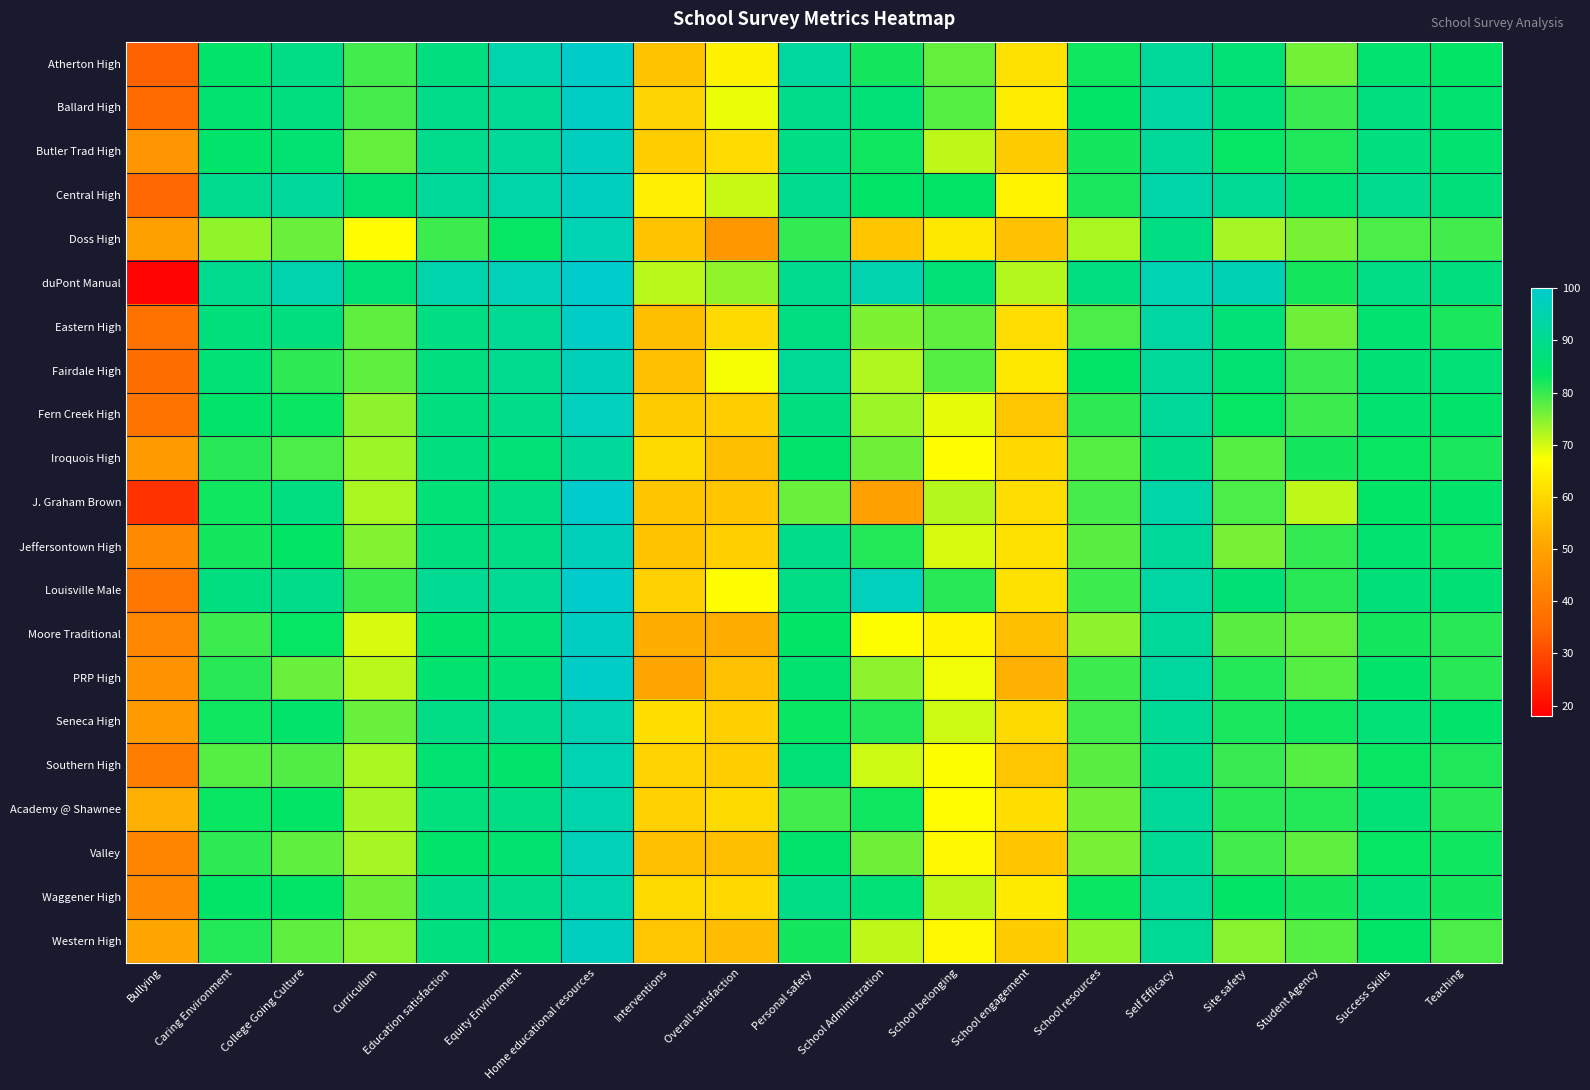

Reading right to left, list all the values displayed in this chart.

Atherton High: Teaching=83.6	Success Skills=84.8	Student Agency=76.0	Site safety=85.9	Self Efficacy=91.9	School resources=82.6	School engagement=61.8	School belonging=77.1	School Administration=82.2	Personal safety=92.4	Overall satisfaction=64.9	Interventions=56.4	Home educational resources=99.5	Equity Environment=94.6	Education satisfaction=87.8	Curriculum=79.3	College Going Culture=88.5	Caring Environment=84.2	Bullying=33.4
Ballard High: Teaching=84.7	Success Skills=87.5	Student Agency=80.1	Site safety=86.8	Self Efficacy=93.2	School resources=83.7	School engagement=64.0	School belonging=78.2	School Administration=86.4	Personal safety=89.3	Overall satisfaction=68.3	Interventions=59.6	Home educational resources=98.6	Equity Environment=90.6	Education satisfaction=89.3	Curriculum=79.0	College Going Culture=87.5	Caring Environment=84.8	Bullying=35.9
Butler Trad High: Teaching=85.1	Success Skills=87.2	Student Agency=81.6	Site safety=83.2	Self Efficacy=91.4	School resources=82.3	School engagement=57.9	School belonging=71.4	School Administration=82.5	Personal safety=88.3	Overall satisfaction=60.8	Interventions=58.1	Home educational resources=98.0	Equity Environment=91.6	Education satisfaction=89.5	Curriculum=77.0	College Going Culture=85.3	Caring Environment=84.3	Bullying=46.8
Central High: Teaching=86.8	Success Skills=89.8	Student Agency=86.4	Site safety=90.9	Self Efficacy=94.2	School resources=81.8	School engagement=65.1	School belonging=83.6	School Administration=83.8	Personal safety=90.2	Overall satisfaction=70.7	Interventions=64.2	Home educational resources=98.0	Equity Environment=94.0	Education satisfaction=91.9	Curriculum=85.4	College Going Culture=92.1	Caring Environment=90.1	Bullying=35.1
Doss High: Teaching=79.3	Success Skills=78.7	Student Agency=75.7	Site safety=73.0	Self Efficacy=88.3	School resources=72.6	School engagement=55.9	School belonging=62.9	School Administration=57.0	Personal safety=80.3	Overall satisfaction=47.2	Interventions=56.4	Home educational resources=95.9	Equity Environment=83.3	Education satisfaction=79.7	Curriculum=66.9	College Going Culture=76.8	Caring Environment=74.3	Bullying=49.6
duPont Manual: Teaching=87.4	Success Skills=88.7	Student Agency=82.3	Site safety=96.4	Self Efficacy=95.9	School resources=87.9	School engagement=72.1	School belonging=86.5	School Administration=95.0	Personal safety=89.9	Overall satisfaction=74.3	Interventions=71.8	Home educational resources=99.9	Equity Environment=96.7	Education satisfaction=94.8	Curriculum=86.3	College Going Culture=95.1	Caring Environment=90.1	Bullying=18.7
Eastern High: Teaching=81.8	Success Skills=85.1	Student Agency=76.4	Site safety=86.5	Self Efficacy=93.0	School resources=78.6	School engagement=61.2	School belonging=77.4	School Administration=75.5	Personal safety=87.9	Overall satisfaction=60.6	Interventions=55.3	Home educational resources=99.0	Equity Environment=90.6	Education satisfaction=88.3	Curriculum=77.3	College Going Culture=87.2	Caring Environment=86.7	Bullying=37.6
Fairdale High: Teaching=86.4	Success Skills=86.0	Student Agency=79.9	Site safety=85.4	Self Efficacy=91.7	School resources=83.7	School engagement=63.1	School belonging=78.0	School Administration=72.2	Personal safety=91.2	Overall satisfaction=67.8	Interventions=55.7	Home educational resources=97.1	Equity Environment=90.2	Education satisfaction=87.2	Curriculum=77.5	College Going Culture=80.5	Caring Environment=85.8	Bullying=36.6
Fern Creek High: Teaching=84.0	Success Skills=84.7	Student Agency=79.6	Site safety=83.1	Self Efficacy=91.9	School resources=80.7	School engagement=56.5	School belonging=68.8	School Administration=73.6	Personal safety=87.2	Overall satisfaction=58.1	Interventions=57.9	Home educational resources=97.3	Equity Environment=89.0	Education satisfaction=87.4	Curriculum=74.6	College Going Culture=82.9	Caring Environment=84.0	Bullying=37.9
Iroquois High: Teaching=82.0	Success Skills=82.8	Student Agency=82.3	Site safety=78.2	Self Efficacy=89.1	School resources=78.0	School engagement=60.1	School belonging=66.8	School Administration=76.3	Personal safety=84.3	Overall satisfaction=55.4	Interventions=60.3	Home educational resources=92.3	Equity Environment=86.4	Education satisfaction=87.5	Curriculum=73.6	College Going Culture=78.6	Caring Environment=81.1	Bullying=48.4
J. Graham Brown: Teaching=84.4	Success Skills=83.8	Student Agency=71.2	Site safety=78.6	Self Efficacy=94.2	School resources=79.1	School engagement=61.1	School belonging=71.9	School Administration=49.2	Personal safety=76.7	Overall satisfaction=57.0	Interventions=56.9	Home educational resources=100.0	Equity Environment=88.4	Education satisfaction=86.3	Curriculum=72.7	College Going Culture=88.1	Caring Environment=82.5	Bullying=26.3
Jeffersontown High: Teaching=82.7	Success Skills=84.9	Student Agency=80.4	Site safety=75.8	Self Efficacy=91.8	School resources=77.6	School engagement=61.7	School belonging=69.8	School Administration=81.4	Personal safety=89.2	Overall satisfaction=58.6	Interventions=56.3	Home educational resources=96.9	Equity Environment=88.5	Education satisfaction=87.4	Curriculum=75.1	College Going Culture=83.6	Caring Environment=82.1	Bullying=43.7
Louisville Male: Teaching=86.0	Success Skills=86.8	Student Agency=80.9	Site safety=86.1	Self Efficacy=93.5	School resources=79.8	School engagement=61.7	School belonging=80.8	School Administration=97.2	Personal safety=88.5	Overall satisfaction=67.0	Interventions=58.8	Home educational resources=99.9	Equity Environment=90.8	Education satisfaction=90.5	Curriculum=79.6	College Going Culture=89.0	Caring Environment=87.6	Bullying=38.5
Moore Traditional: Teaching=81.1	Success Skills=82.2	Student Agency=77.0	Site safety=77.7	Self Efficacy=91.8	School resources=74.6	School engagement=55.4	School belonging=65.1	School Administration=67.1	Personal safety=83.5	Overall satisfaction=52.1	Interventions=52.3	Home educational resources=98.2	Equity Environment=86.4	Education satisfaction=84.5	Curriculum=69.6	College Going Culture=83.3	Caring Environment=79.7	Bullying=42.9
PRP High: Teaching=80.9	Success Skills=84.1	Student Agency=78.0	Site safety=81.3	Self Efficacy=92.4	School resources=79.6	School engagement=52.9	School belonging=68.2	School Administration=74.6	Personal safety=85.2	Overall satisfaction=56.0	Interventions=51.2	Home educational resources=98.9	Equity Environment=85.6	Education satisfaction=84.9	Curriculum=71.8	College Going Culture=76.8	Caring Environment=81.0	Bullying=46.5
Seneca High: Teaching=84.3	Success Skills=86.3	Student Agency=82.4	Site safety=81.9	Self Efficacy=90.8	School resources=79.4	School engagement=60.5	School belonging=70.4	School Administration=81.2	Personal safety=83.0	Overall satisfaction=58.5	Interventions=61.4	Home educational resources=95.7	Equity Environment=89.8	Education satisfaction=88.5	Curriculum=76.8	College Going Culture=84.4	Caring Environment=82.6	Bullying=48.4
Southern High: Teaching=81.7	Success Skills=83.0	Student Agency=77.9	Site safety=79.9	Self Efficacy=90.1	School resources=77.7	School engagement=56.5	School belonging=67.2	School Administration=70.3	Personal safety=86.3	Overall satisfaction=58.3	Interventions=59.2	Home educational resources=96.1	Equity Environment=84.1	Education satisfaction=85.5	Curriculum=72.5	College Going Culture=78.3	Caring Environment=78.0	Bullying=40.6
Academy @ Shawnee: Teaching=81.0	Success Skills=86.5	Student Agency=81.3	Site safety=81.1	Self Efficacy=91.9	School resources=76.3	School engagement=61.4	School belonging=66.5	School Administration=82.6	Personal safety=79.2	Overall satisfaction=60.4	Interventions=58.9	Home educational resources=94.7	Equity Environment=88.5	Education satisfaction=86.9	Curriculum=72.8	College Going Culture=83.5	Caring Environment=82.9	Bullying=52.7
Valley: Teaching=82.4	Success Skills=83.3	Student Agency=77.4	Site safety=79.2	Self Efficacy=90.6	School resources=75.8	School engagement=57.0	School belonging=65.9	School Administration=76.6	Personal safety=84.6	Overall satisfaction=55.3	Interventions=55.5	Home educational resources=96.7	Equity Environment=84.8	Education satisfaction=84.0	Curriculum=72.8	College Going Culture=77.4	Caring Environment=80.6	Bullying=42.2
Waggener High: Teaching=82.3	Success Skills=86.4	Student Agency=82.2	Site safety=83.6	Self Efficacy=91.9	School resources=83.0	School engagement=63.7	School belonging=71.4	School Administration=86.4	Personal safety=88.6	Overall satisfaction=60.0	Interventions=60.5	Home educational resources=94.8	Equity Environment=89.3	Education satisfaction=89.1	Curriculum=76.4	College Going Culture=83.9	Caring Environment=83.9	Bullying=43.9
Western High: Teaching=78.7	Success Skills=83.7	Student Agency=78.1	Site safety=74.9	Self Efficacy=91.2	School resources=74.1	School engagement=57.8	School belonging=65.8	School Administration=71.3	Personal safety=82.1	Overall satisfaction=54.9	Interventions=56.6	Home educational resources=97.9	Equity Environment=86.3	Education satisfaction=87.4	Curriculum=74.9	College Going Culture=77.3	Caring Environment=81.2	Bullying=50.9